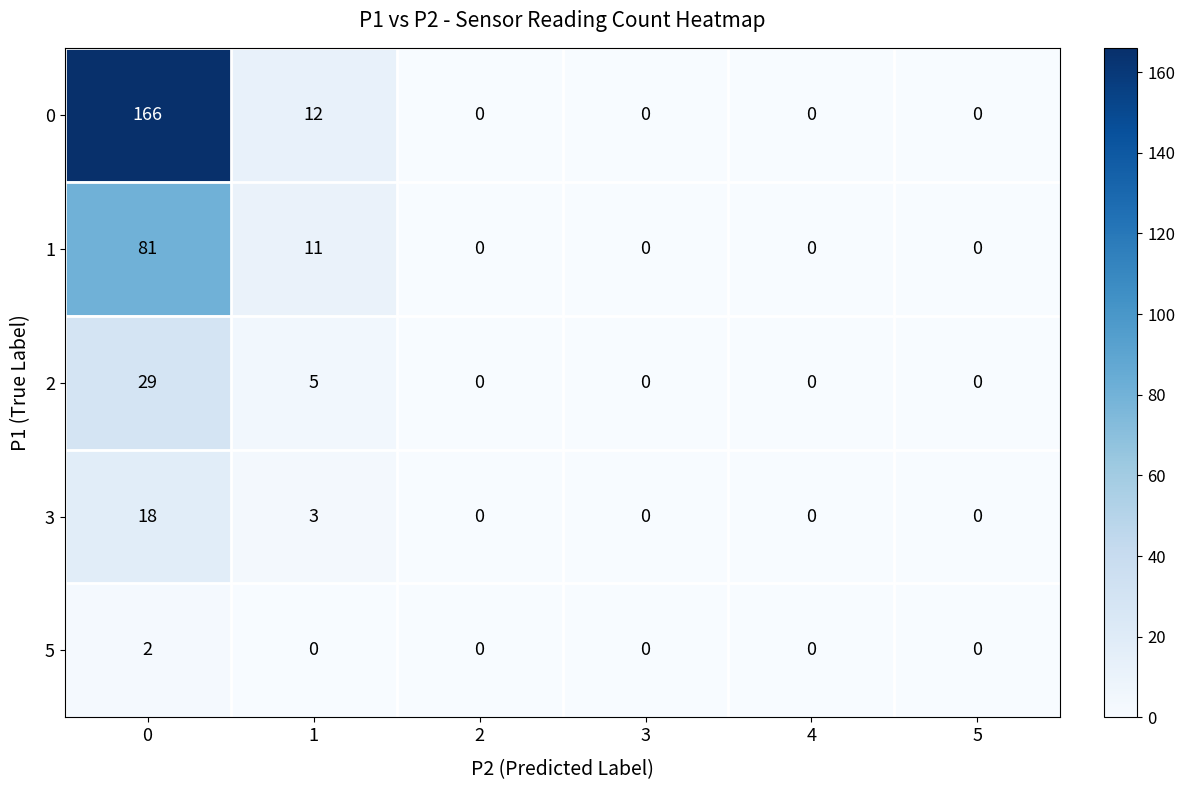

How many data points does each series have?

6